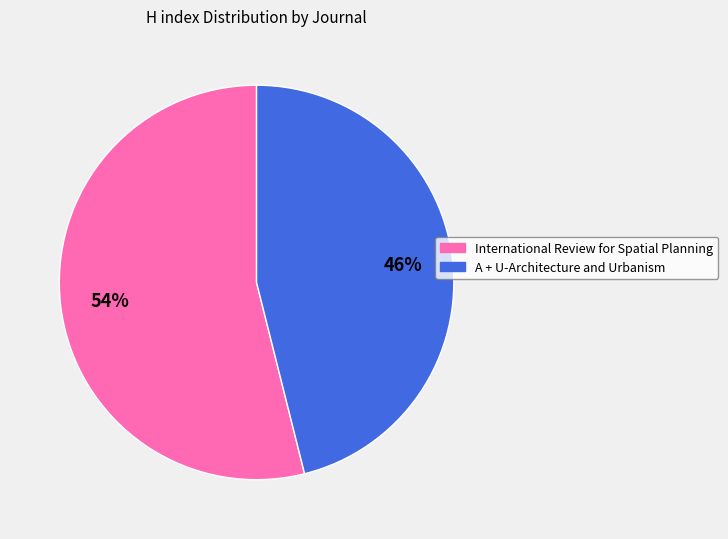

Rank the categories by value from highest to lowest.

International Review for Spatial Planning, A + U-Architecture and Urbanism